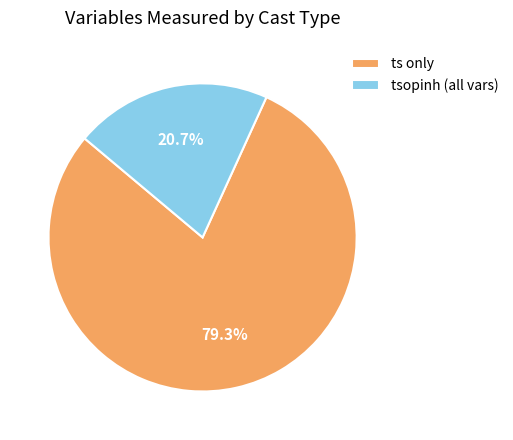

Combined, do ts only and tsopinh (all vars) account for over 50%?

Yes